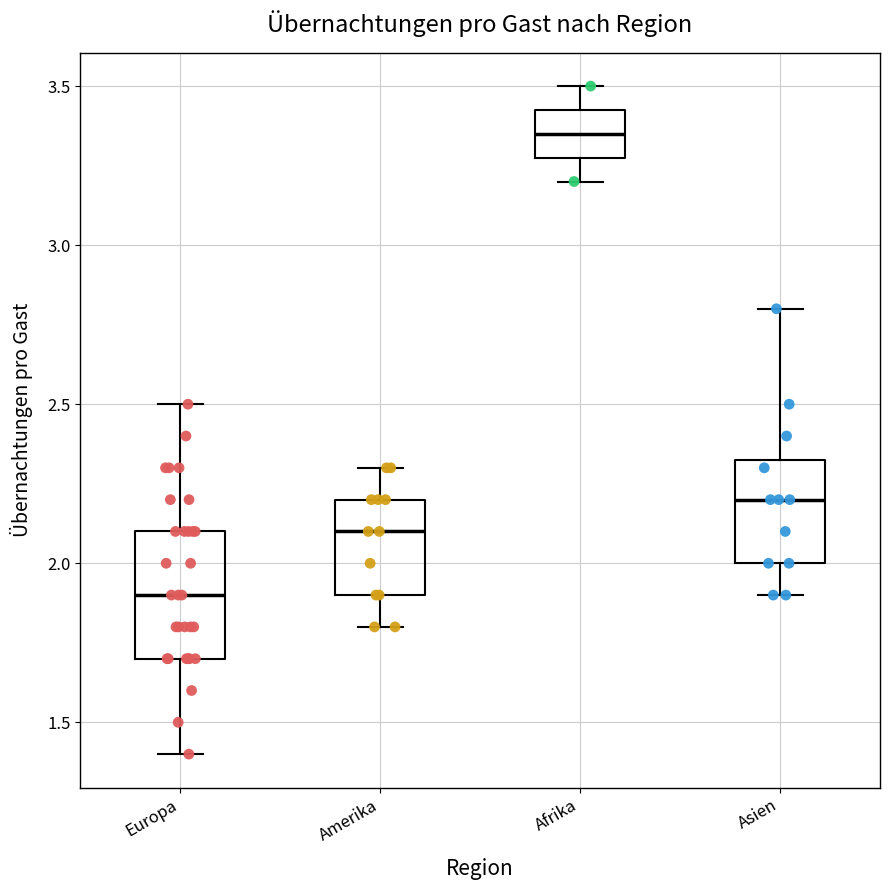

Reading left to right, read every box against the y-axis: the position of its median line, the range the box covers, and the ends of its whiskers. The values are not printed on the chart, so give them approximately, as read against the axis.

Europa: median 1.90, box 1.70 to 2.10, whiskers 1.40 to 2.50
Amerika: median 2.10, box 1.90 to 2.20, whiskers 1.80 to 2.30
Afrika: median 3.35, box 3.30 to 3.45, whiskers 3.20 to 3.50
Asien: median 2.20, box 2.00 to 2.35, whiskers 1.90 to 2.80